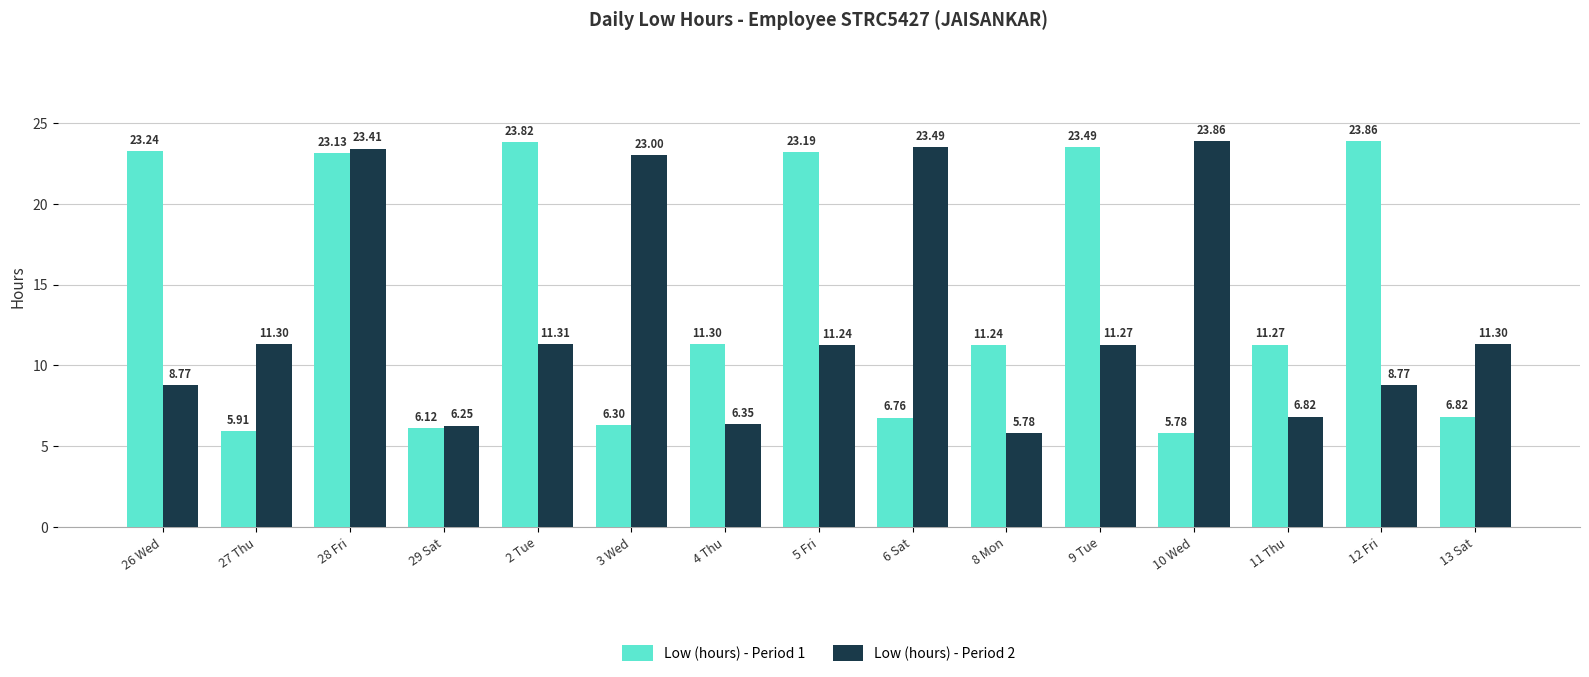

At 3 Wed, list the series in order from smallest to largest.

Low (hours) - Period 1, Low (hours) - Period 2